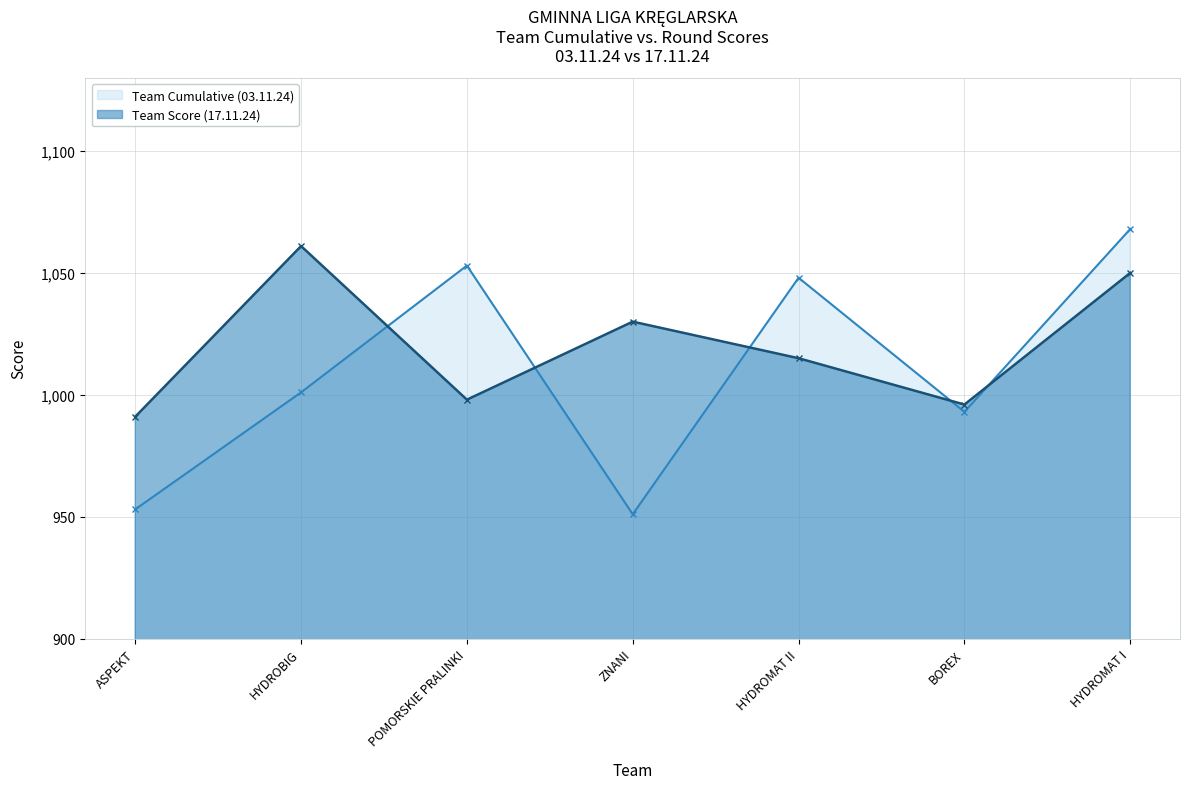

What is the difference between the Team Cumulative (03.11.24) values at BOREX and HYDROMAT II?

55